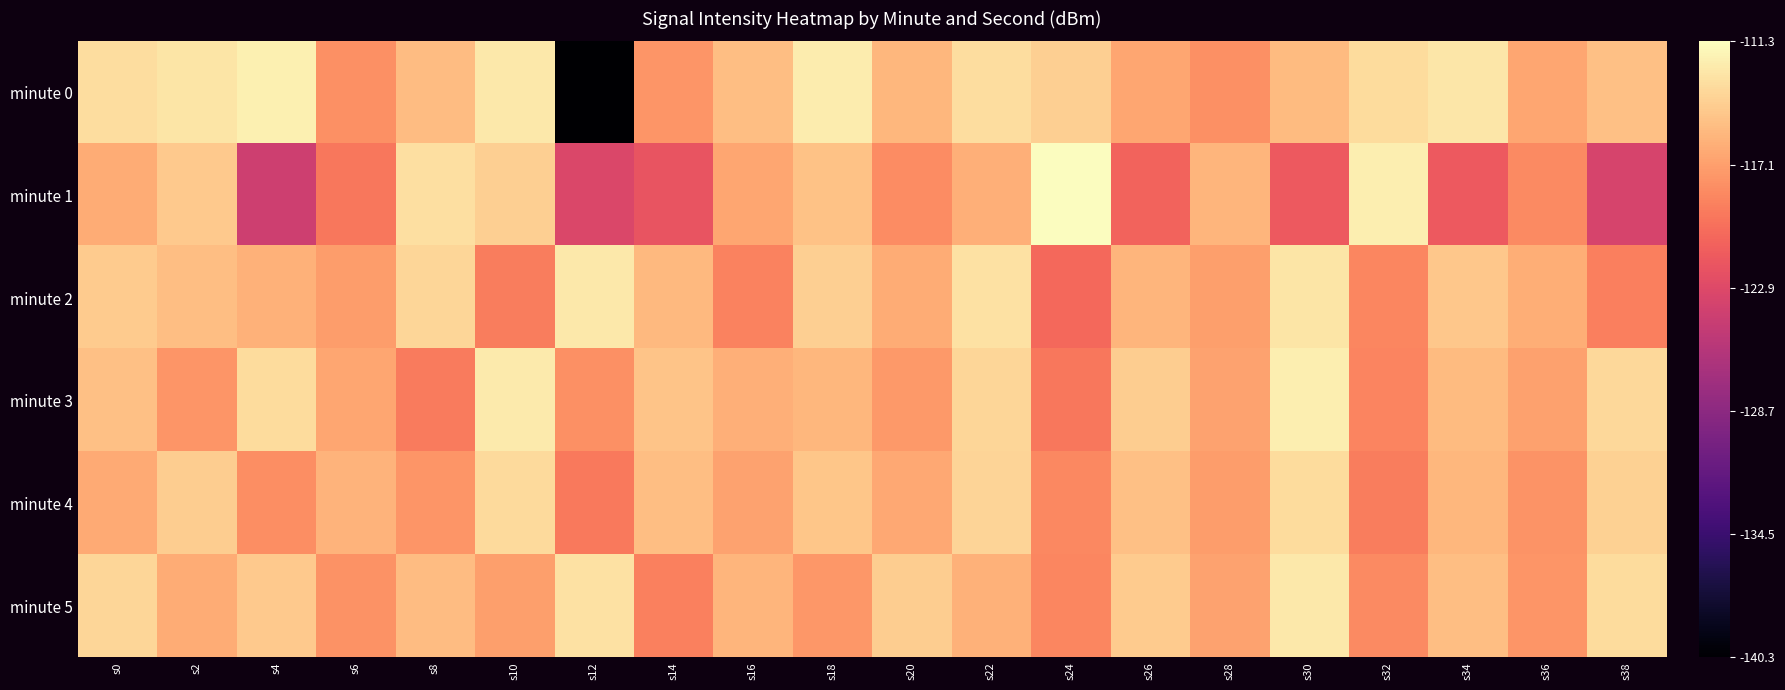

Which has a higher value, s36 or s32?

s32